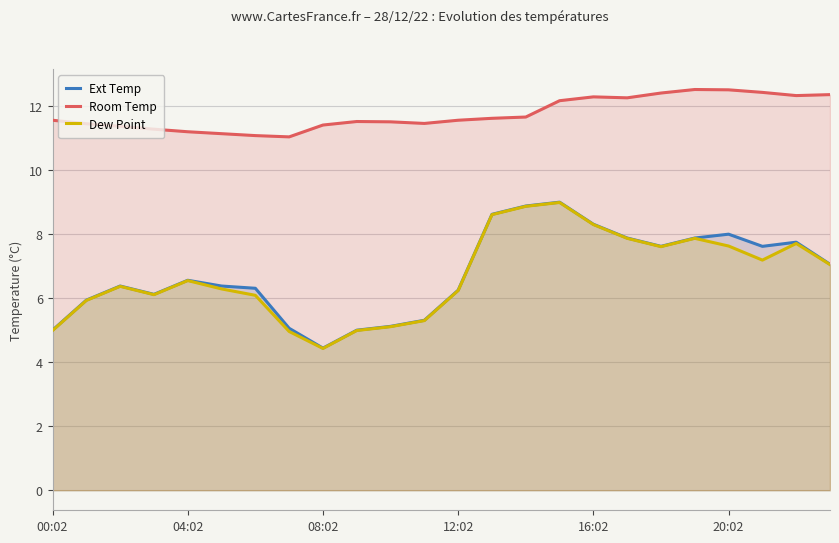

Count the number of data series in this chart.

3